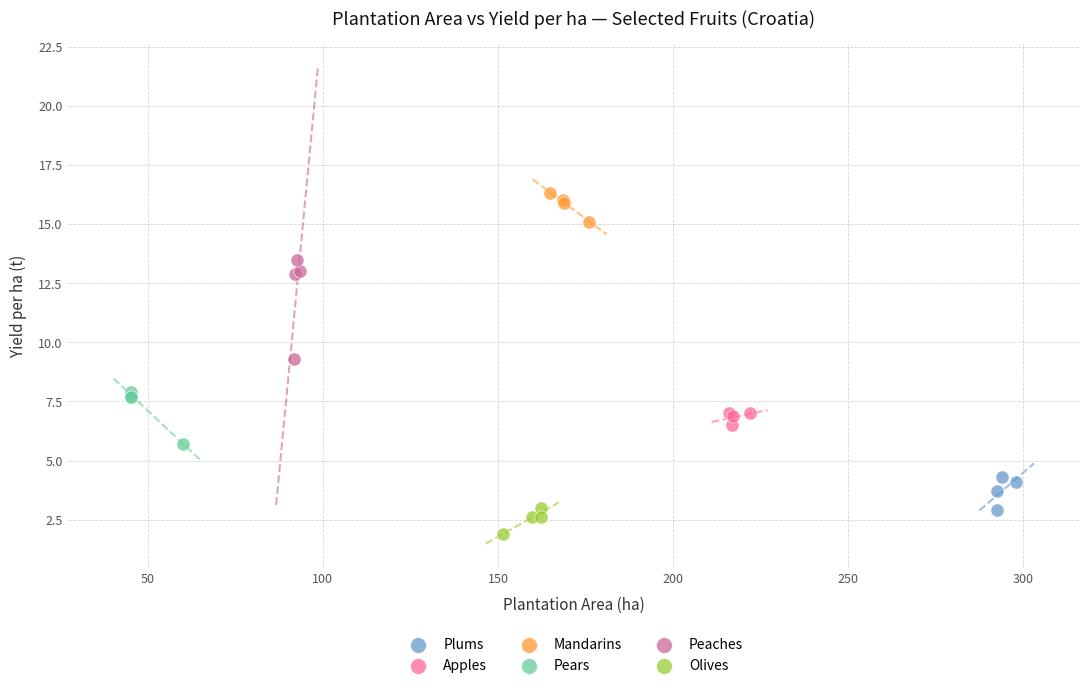

Which series contains the lowest Y value?

Olives